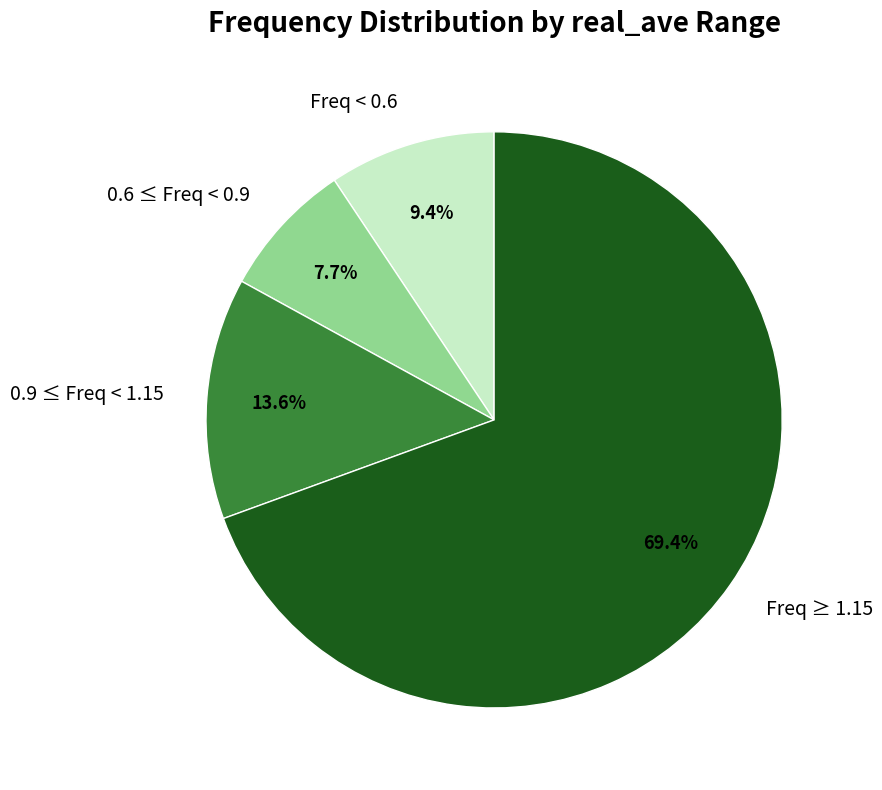

Between 0.9 ≤ Freq < 1.15 and Freq ≥ 1.15, which is larger?

Freq ≥ 1.15